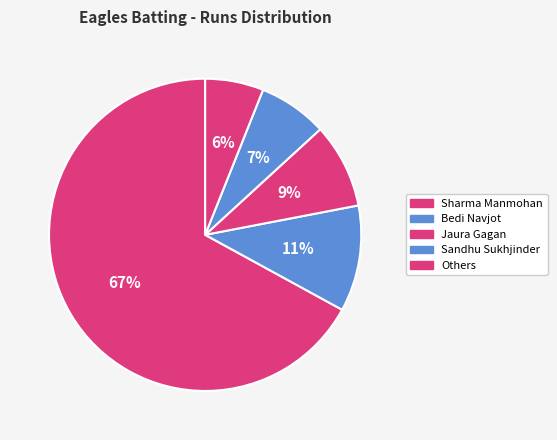

How many slices are in this pie chart?

5